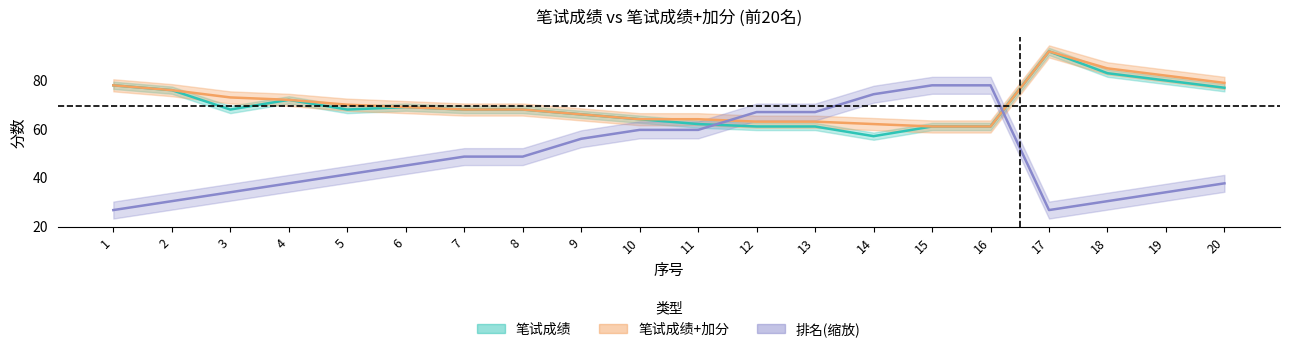

Between 1 and 10, which series saw the biggest shift?

排名